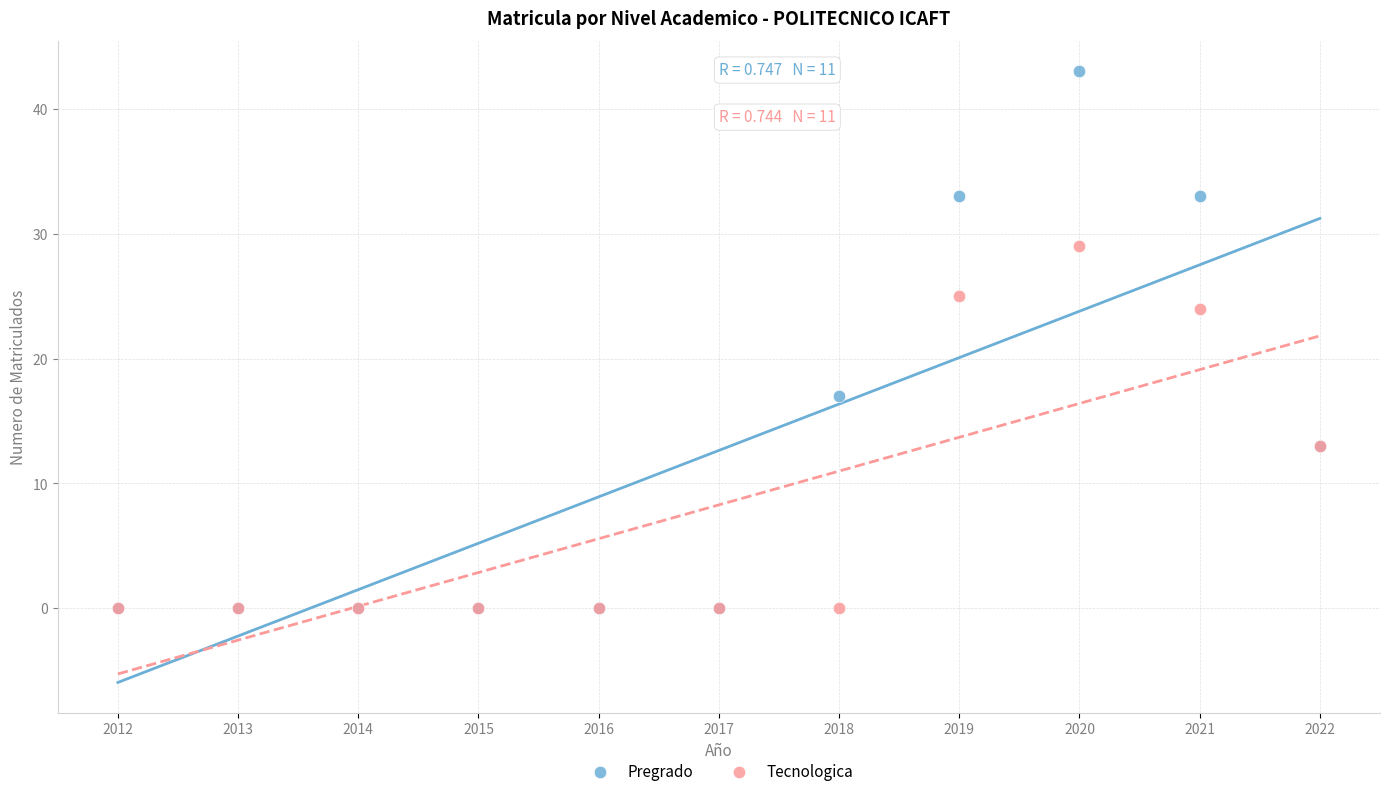

Across all series, what Y value is closest to 21?

24